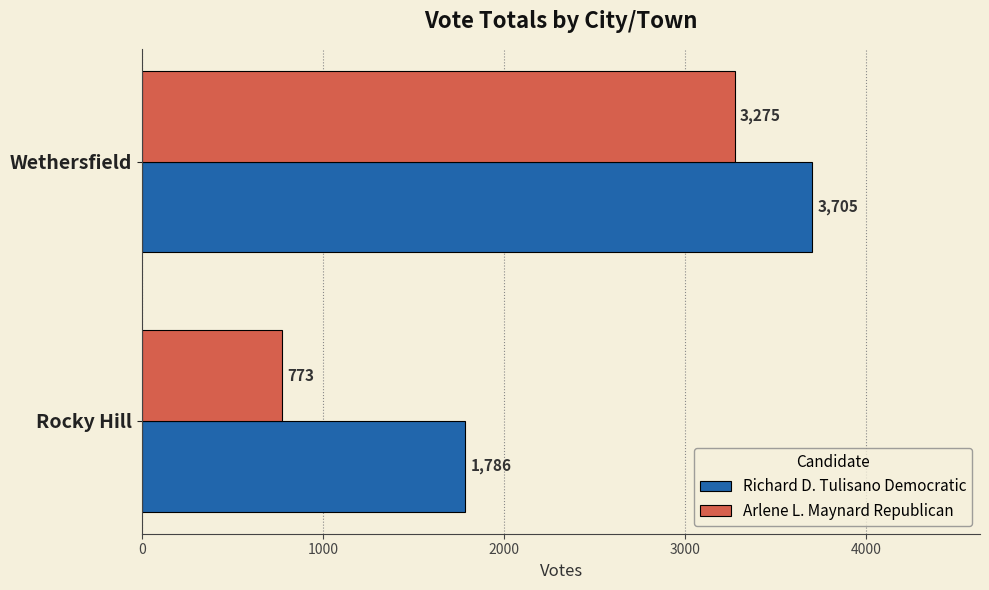

What are all the series names shown in the legend?

Richard D. Tulisano Democratic, Arlene L. Maynard Republican